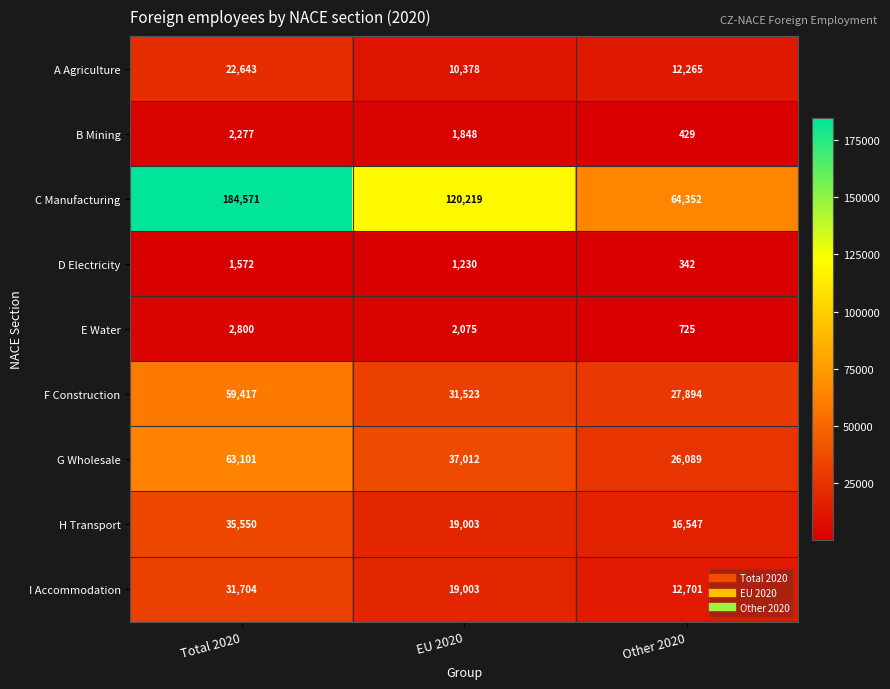

What is the sum of the H Transport values at EU 2020 and Total 2020?

54553